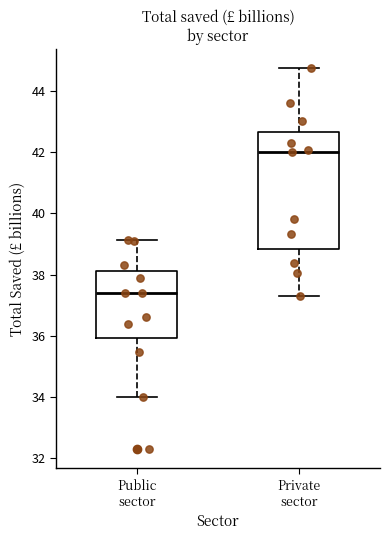

Which box's median line is the highest?

Private sector